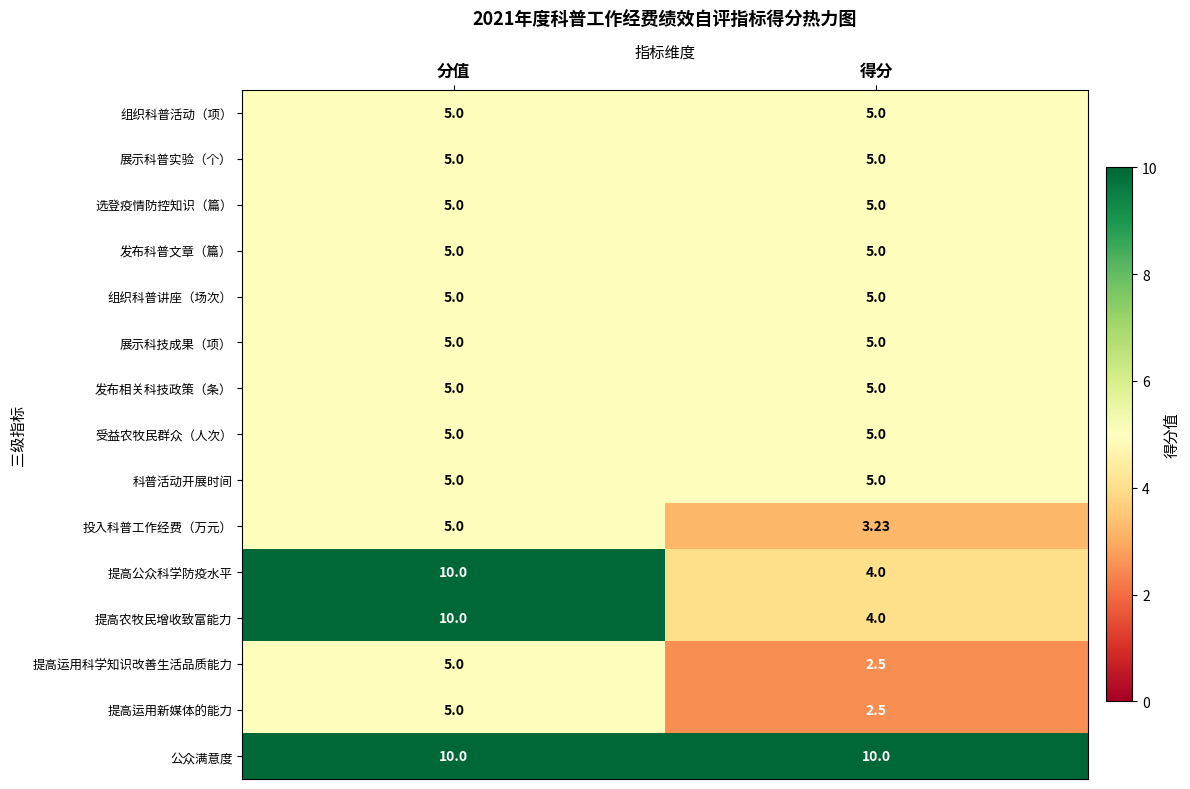

At which category is the sum across all series the highest?

分值